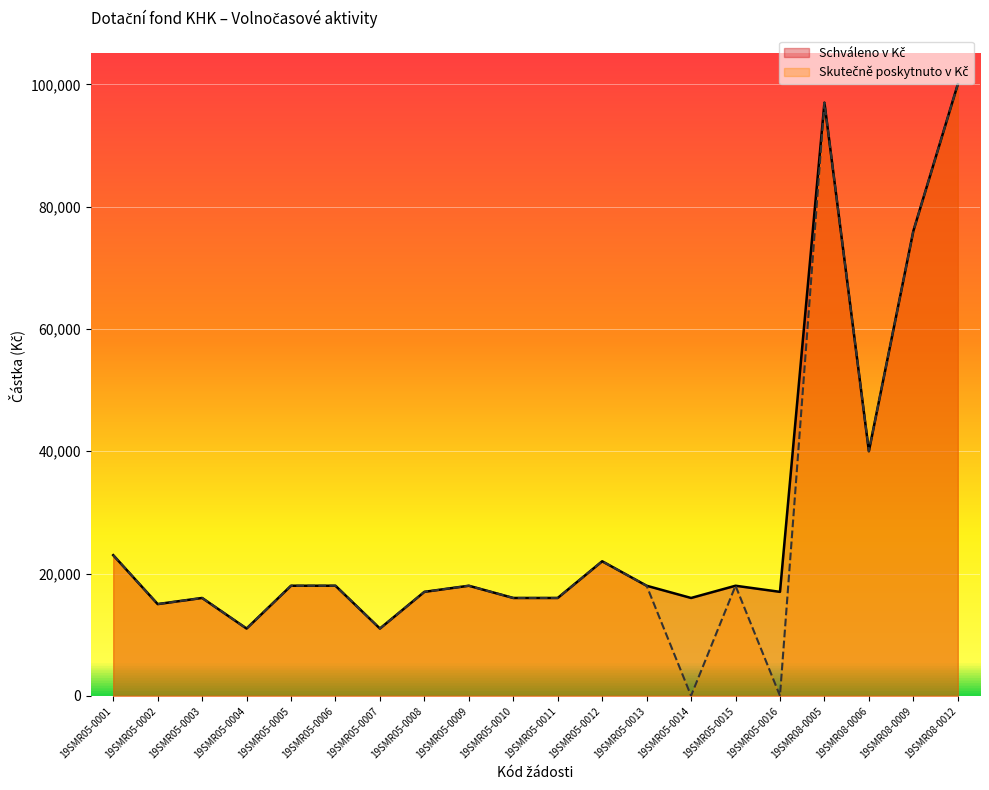

At which category is the sum across all series the highest?

19SMR08-0012